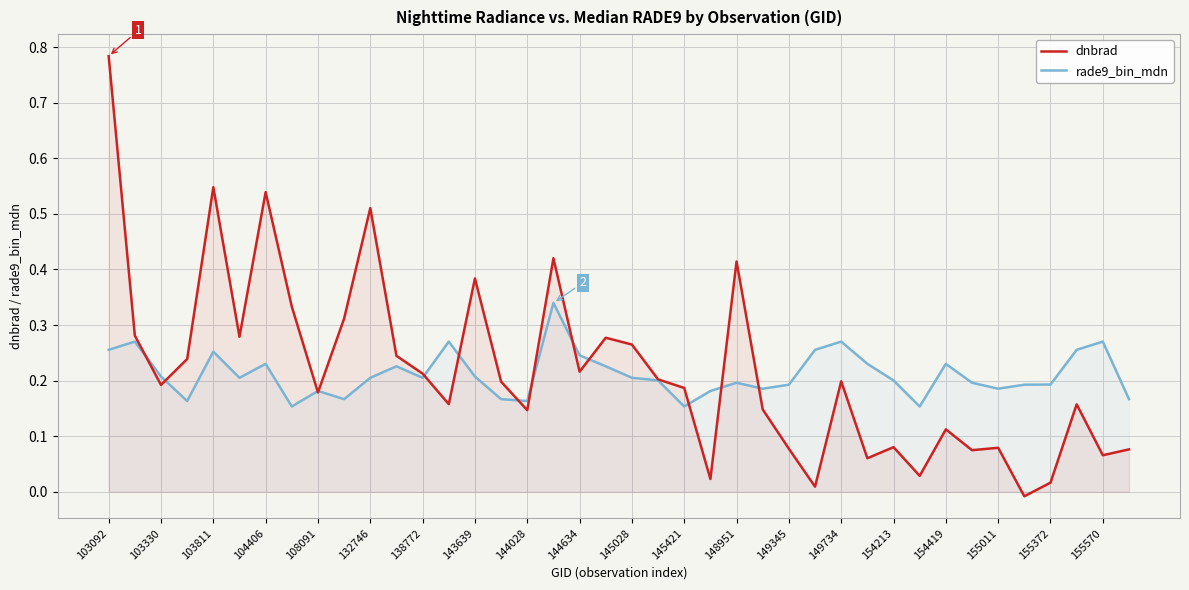

List the series in order of their peak value, highest first.

dnbrad, rade9_bin_mdn